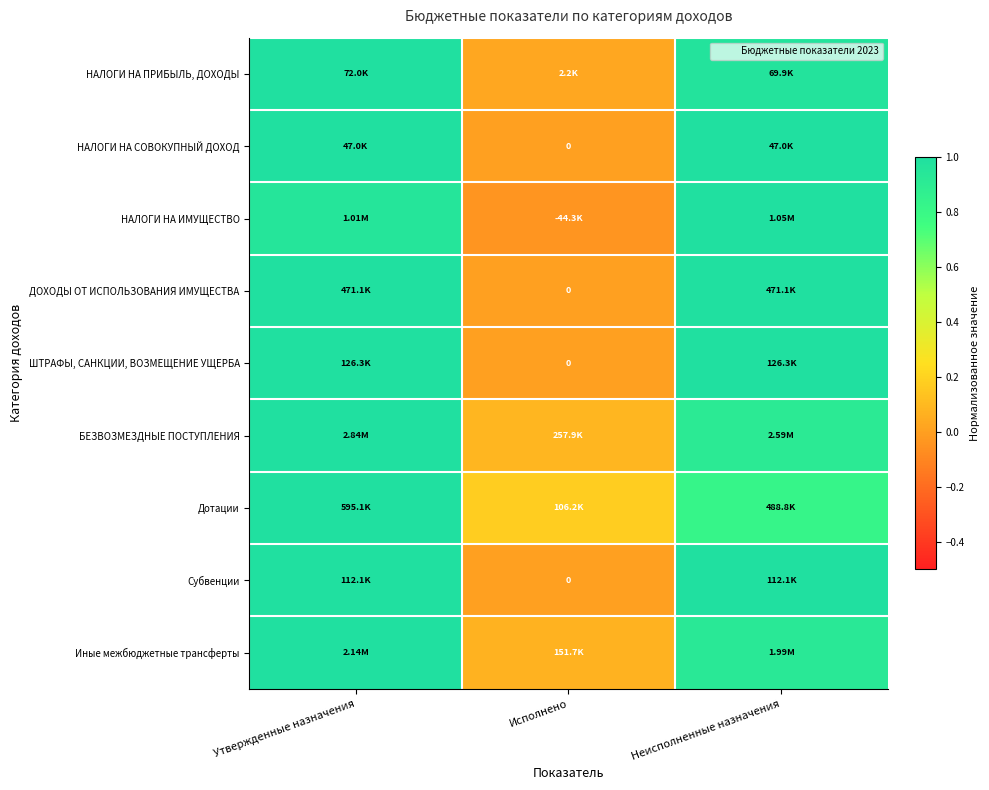

Is it true that БЕЗВОЗМЕЗДНЫЕ ПОСТУПЛЕНИЯ equals 1.0 at Утвержденные назначения?

True